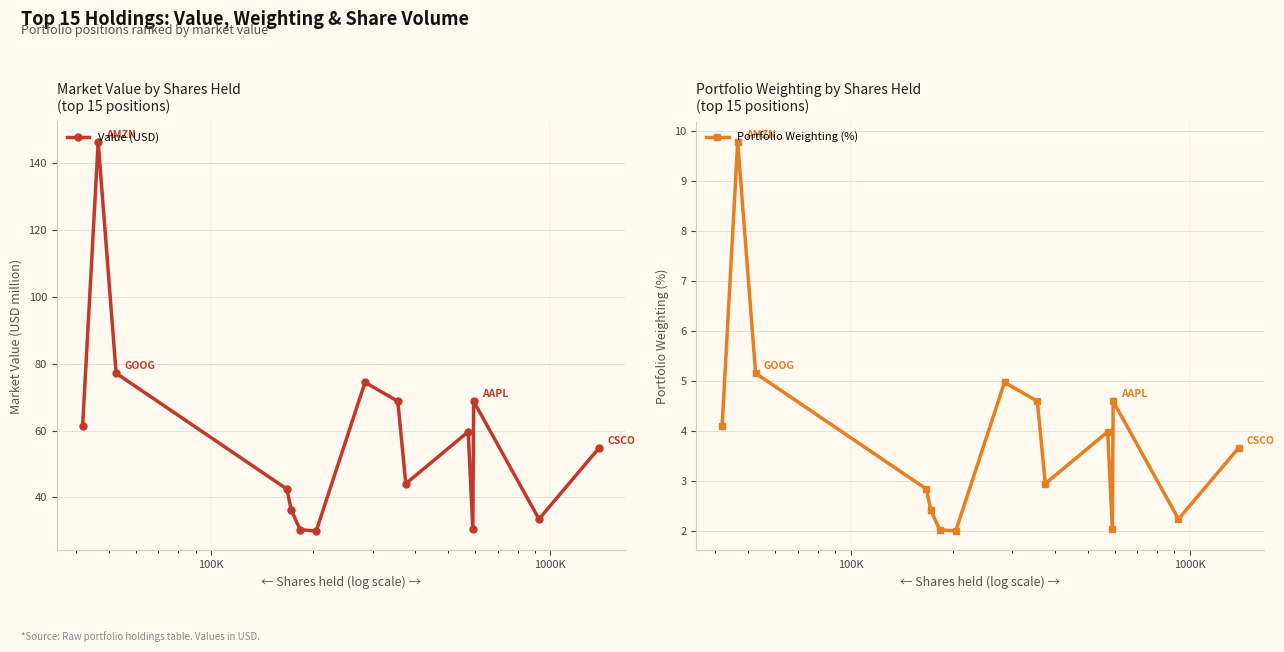

What is the average value of the Portfolio Weighting (%) series?

3.8